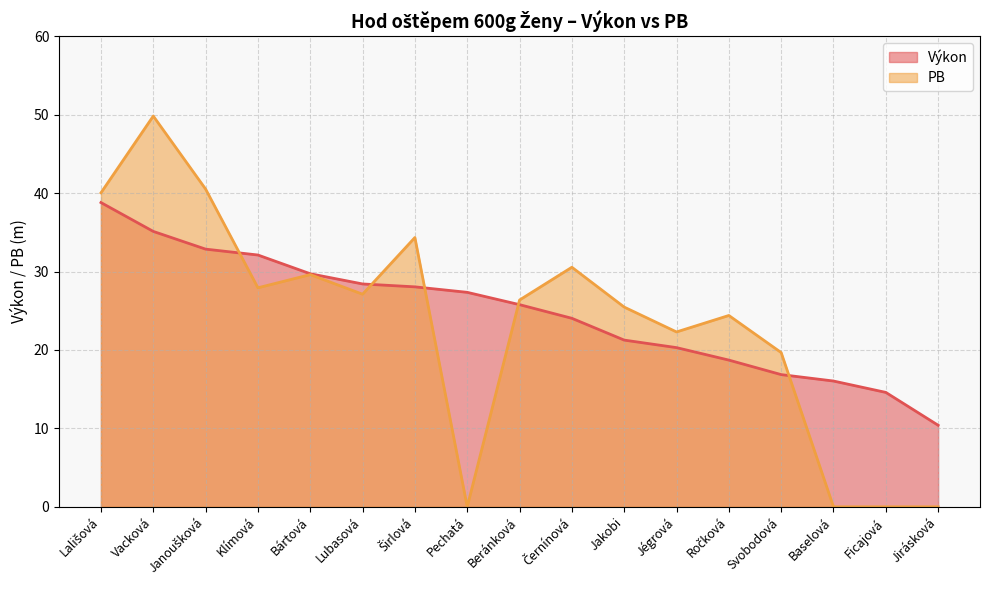

Where is the first local maximum for PB?

Vacková